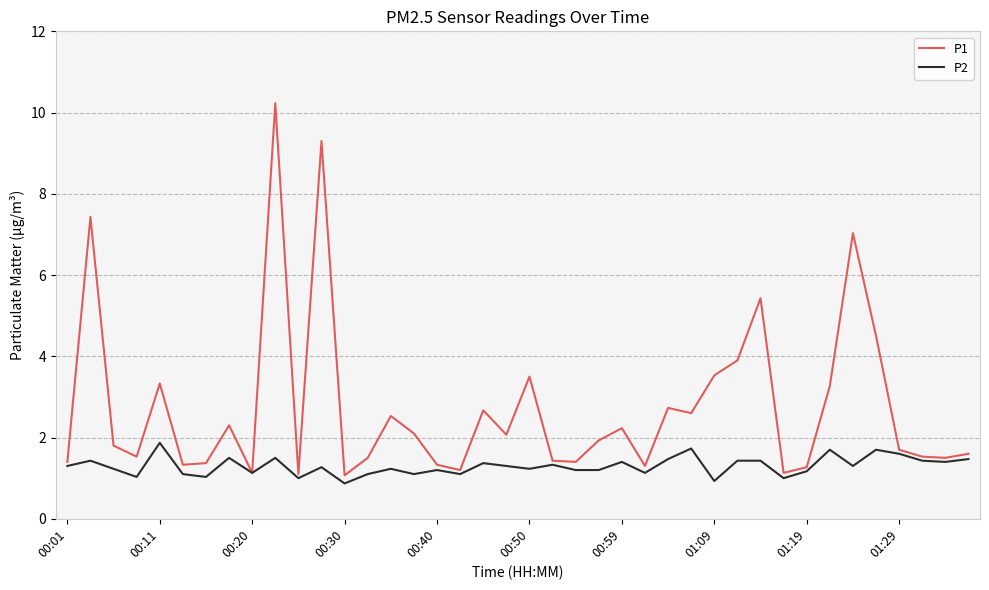

Reading right to left, extract all data points from this chart.

P1: 01:36=1.6	01:34=1.5	01:31=1.5	01:29=1.7	01:26=4.5	01:24=7.0	01:21=3.3	01:19=1.3	01:16=1.1	01:14=5.4	01:11=3.9	01:09=3.5	01:07=2.6	01:04=2.7	01:02=1.3	00:59=2.2	00:57=1.9	00:54=1.4	00:52=1.4	00:50=3.5	00:47=2.1	00:45=2.7	00:42=1.2	00:40=1.3	00:37=2.1	00:35=2.5	00:33=1.5	00:30=1.1	00:28=9.3	00:25=1.1	00:23=10.2	00:20=1.1	00:18=2.3	00:16=1.4	00:13=1.3	00:11=3.3	00:08=1.5	00:06=1.8	00:03=7.4	00:01=1.4
P2: 01:36=1.5	01:34=1.4	01:31=1.4	01:29=1.6	01:26=1.7	01:24=1.3	01:21=1.7	01:19=1.2	01:16=1.0	01:14=1.4	01:11=1.4	01:09=0.9	01:07=1.7	01:04=1.5	01:02=1.1	00:59=1.4	00:57=1.2	00:54=1.2	00:52=1.3	00:50=1.2	00:47=1.3	00:45=1.4	00:42=1.1	00:40=1.2	00:37=1.1	00:35=1.2	00:33=1.1	00:30=0.9	00:28=1.3	00:25=1.0	00:23=1.5	00:20=1.1	00:18=1.5	00:16=1.0	00:13=1.1	00:11=1.9	00:08=1.0	00:06=1.2	00:03=1.4	00:01=1.3